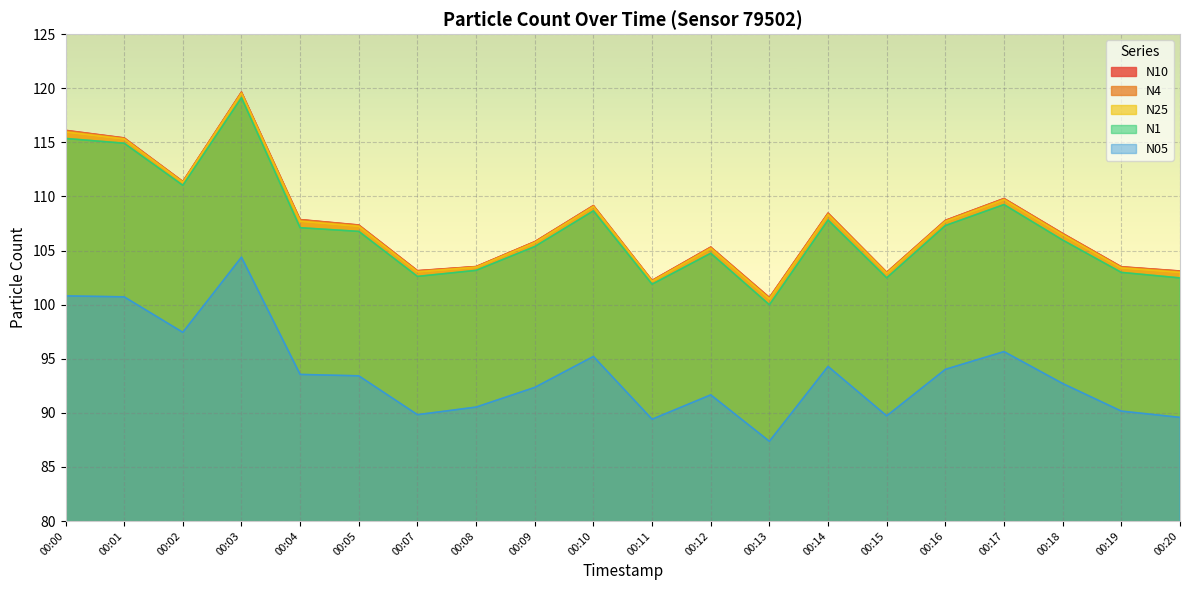

What is the difference between the N10 values at 00:14 and 00:18?

1.9